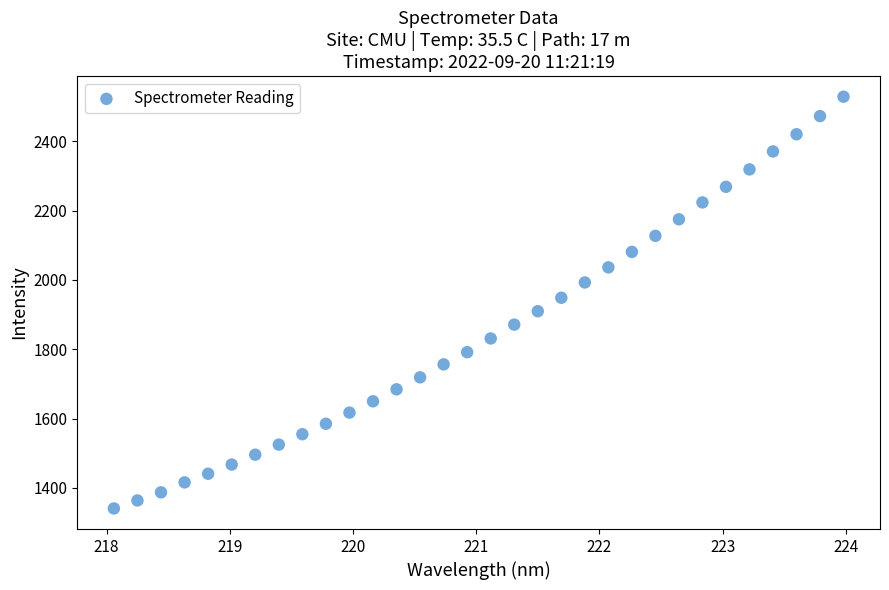

What is the range of Y values (max minus min)?

1187.7